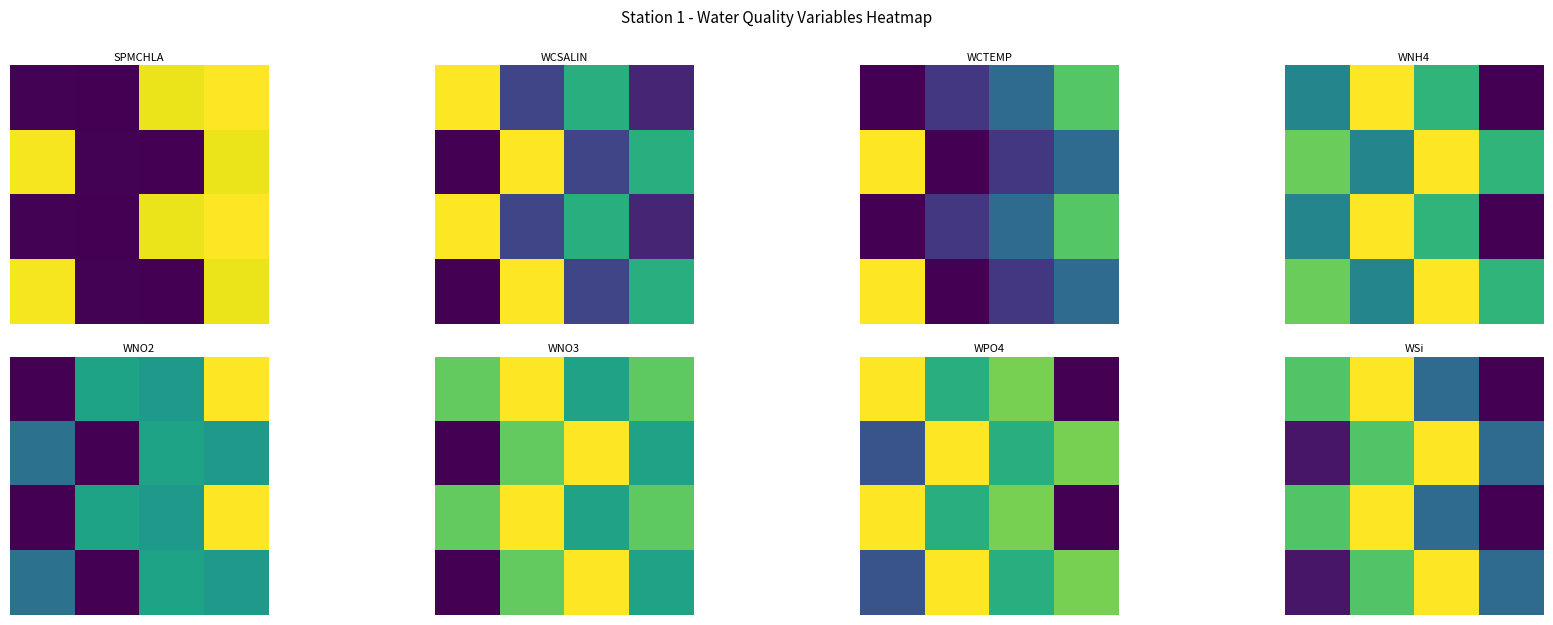

Which category has the highest value across all series?

1